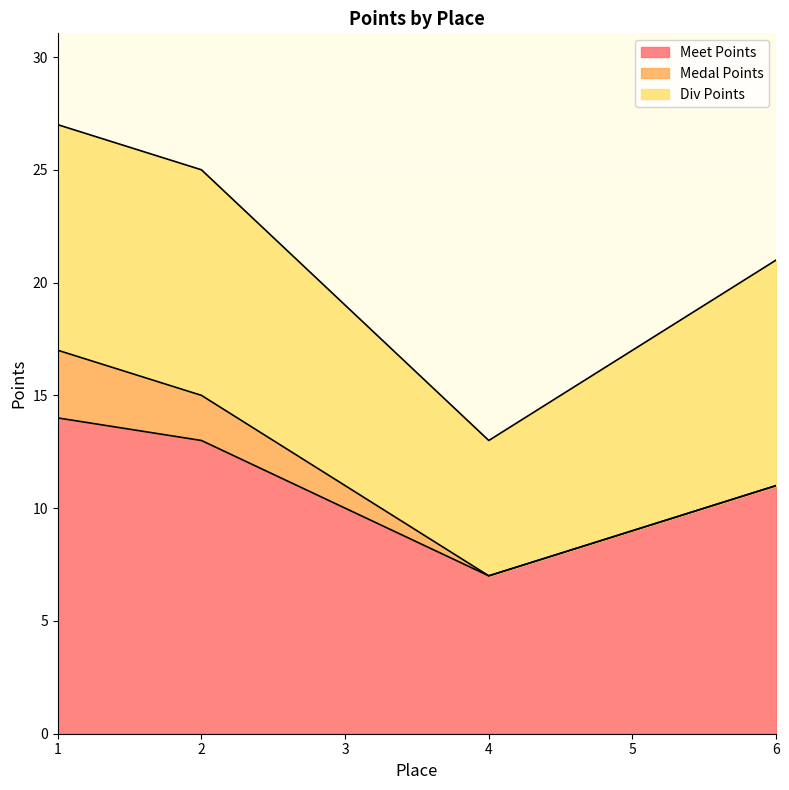

What is the total value across all series at 4?

13